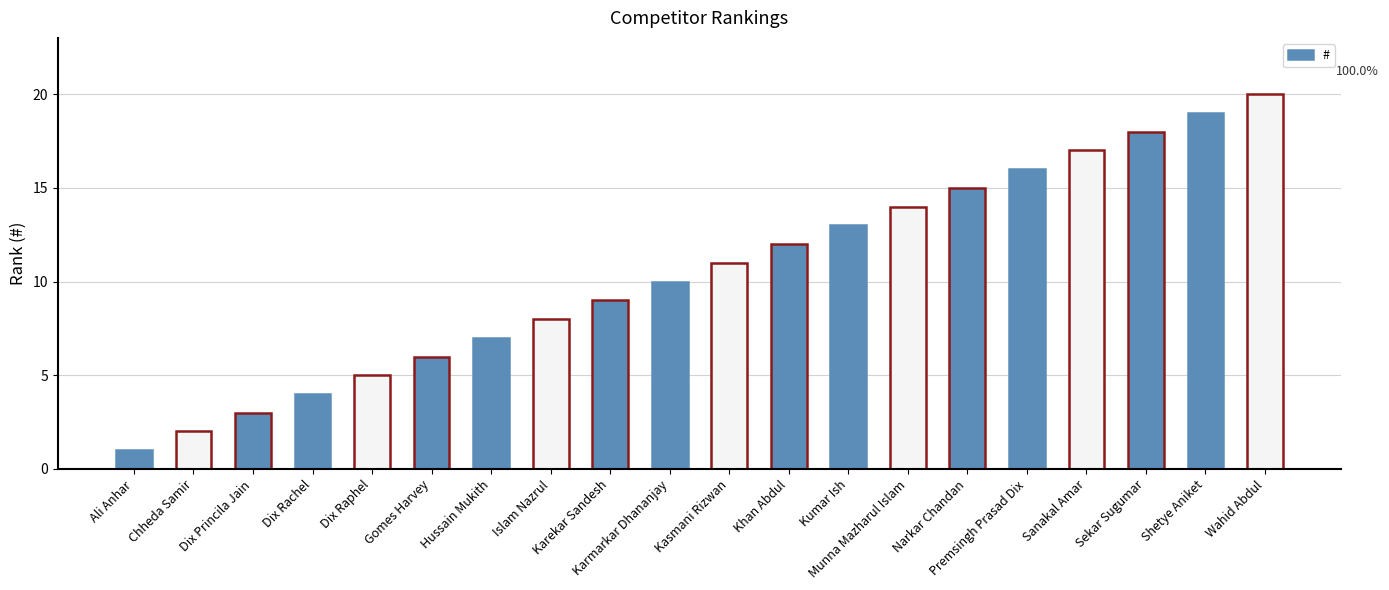

What position from the right is Karmarkar Dhananjay?

11